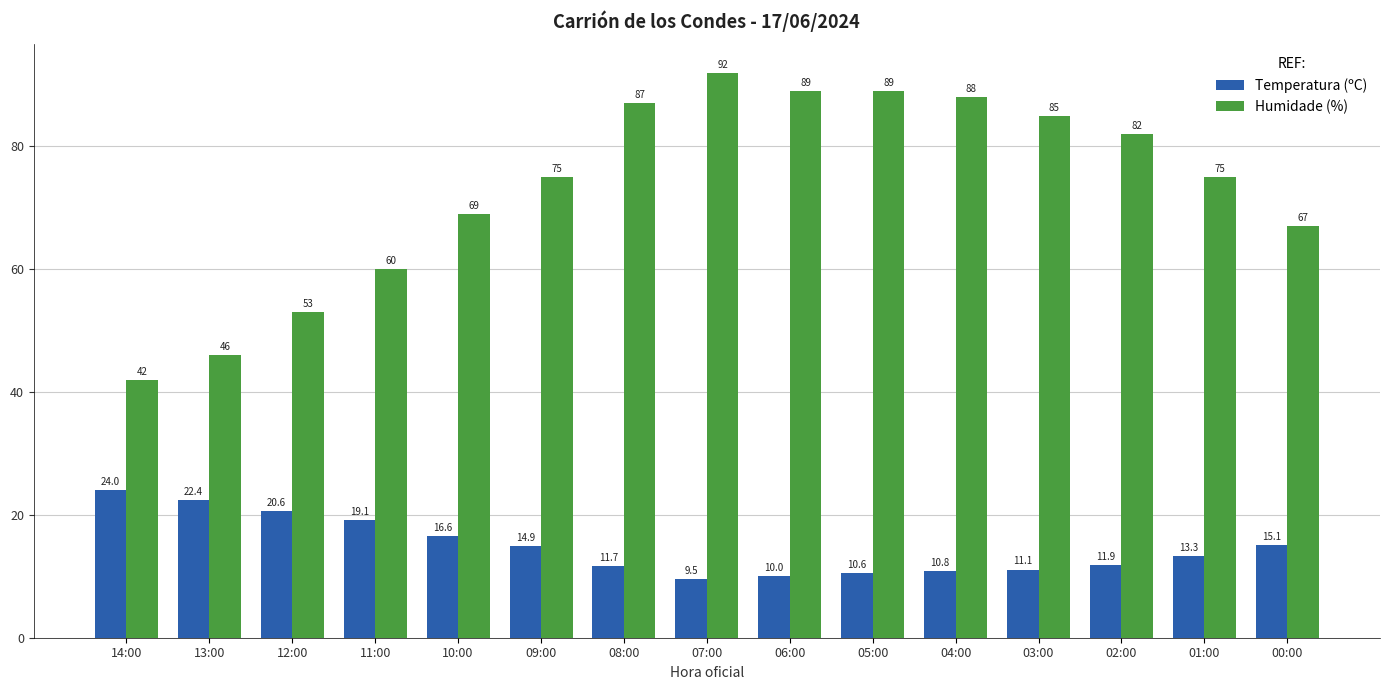

Which series has the widest spread of values?

Humidade (%)